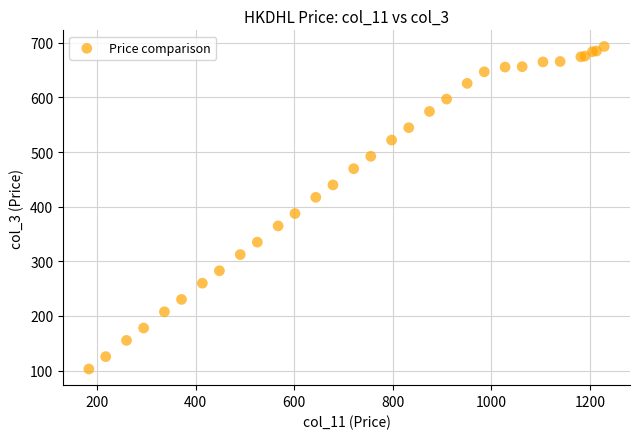

What Y value in the scatter plot is closest to 398?

387.4